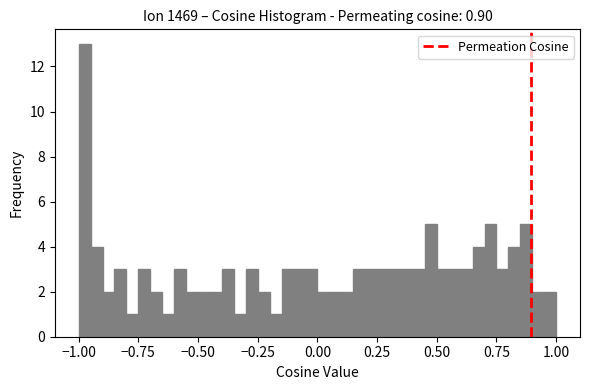

Around what value on the x-axis is the tallest bar? Give the approximate position of its centre, as read against the axis.

-0.95